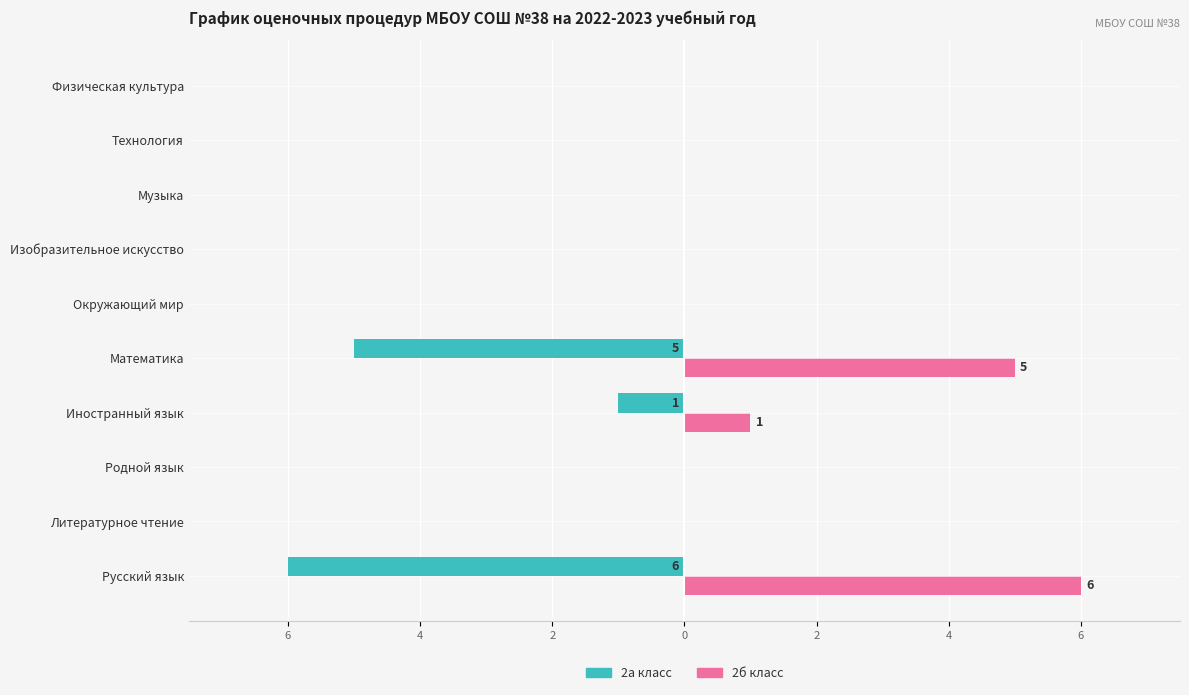

What are all the series names shown in the legend?

2а класс, 2б класс